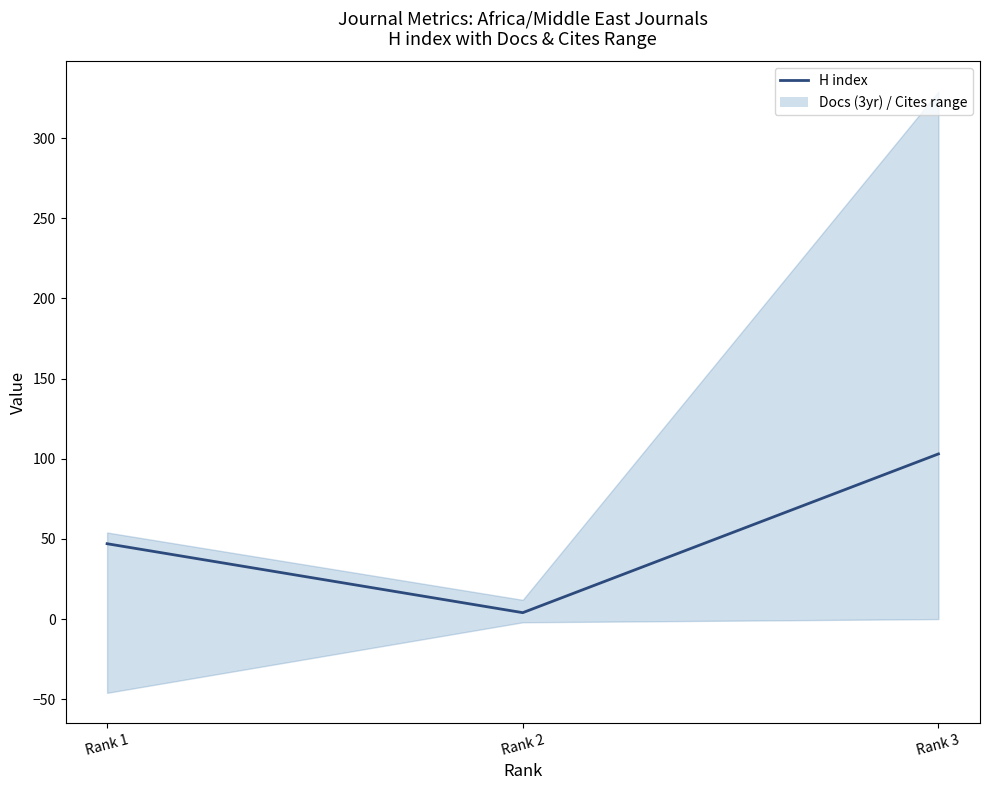

What is the average value?

51